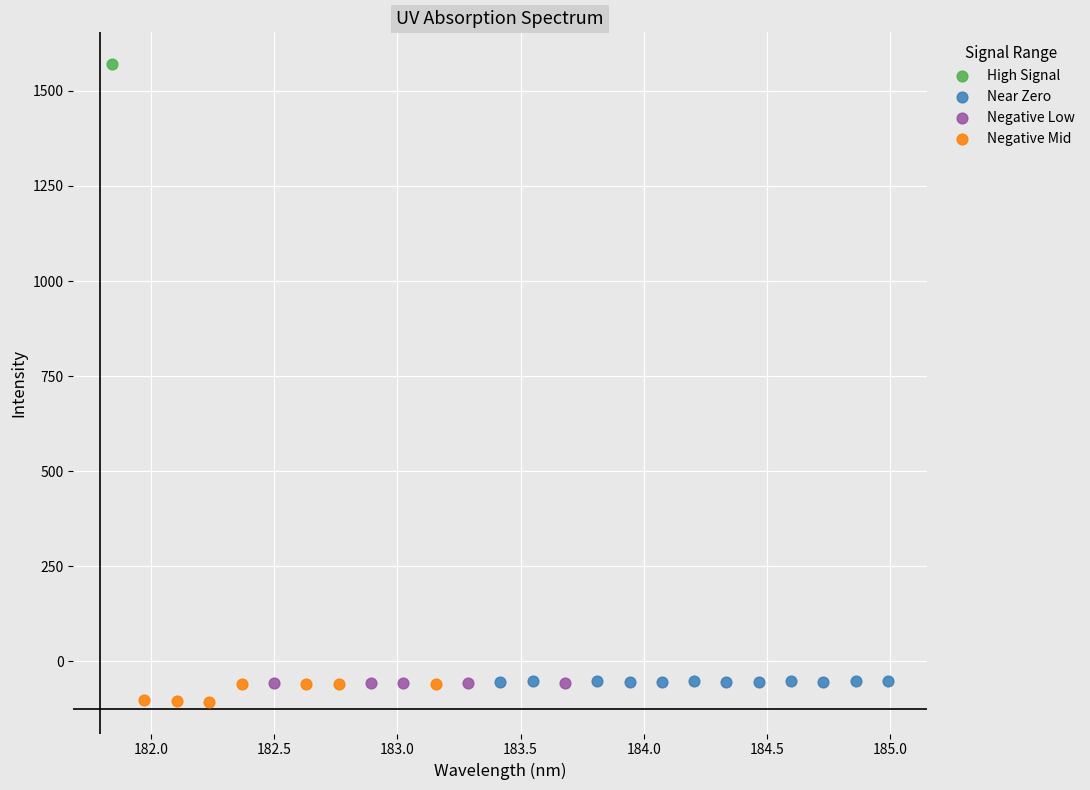

What are all the series names shown in the legend?

High Signal, Near Zero, Negative Low, Negative Mid